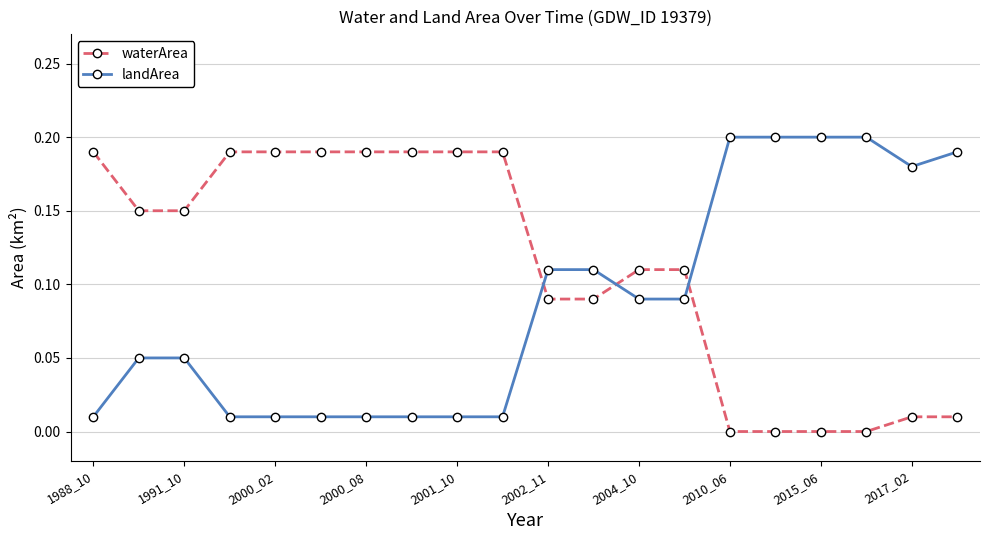

Rank the series by their average value, from lowest to highest.

landArea, waterArea